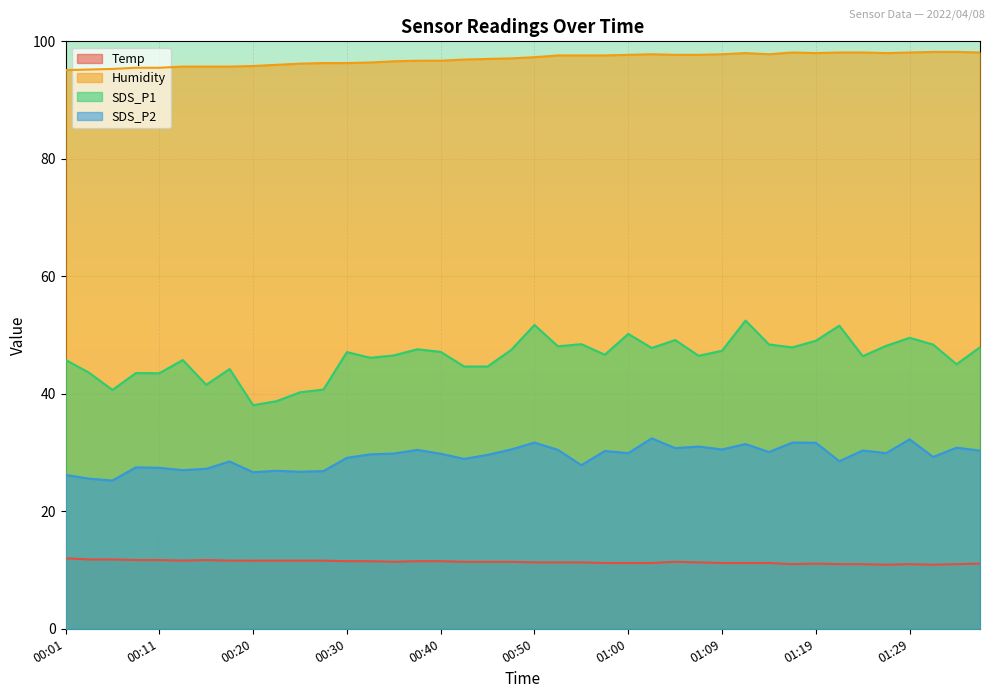

What is the label of the 27th point from the left?

01:04